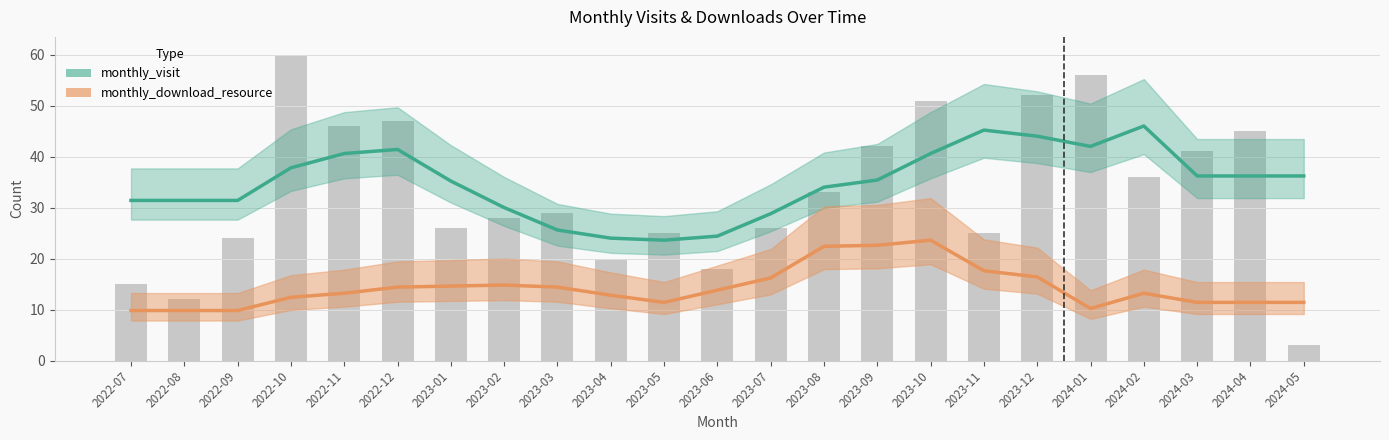

Rank the categories by monthly_visit value from lowest to highest.

2023-05, 2023-04, 2023-06, 2023-03, 2023-07, 2023-02, 2022-07, 2022-08, 2022-09, 2023-08, 2023-01, 2023-09, 2024-03, 2024-04, 2024-05, 2022-10, 2022-11, 2023-10, 2022-12, 2024-01, 2023-12, 2023-11, 2024-02